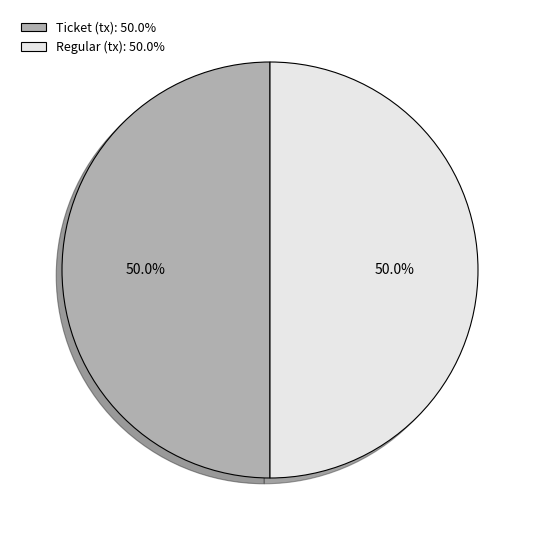

How much of the chart is everything except Ticket (tx): 50.0%?

50.0%